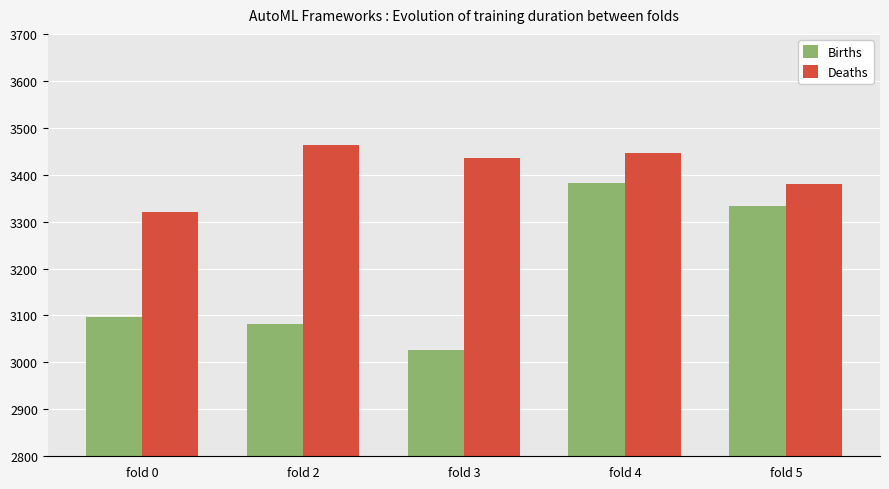

Reading left to right, transcribe all the data shown in this chart.

Births: 3096.3	3081.3	3027.0	3382.3	3334.1
Deaths: 3319.6	3463.7	3436.5	3445.3	3380.6